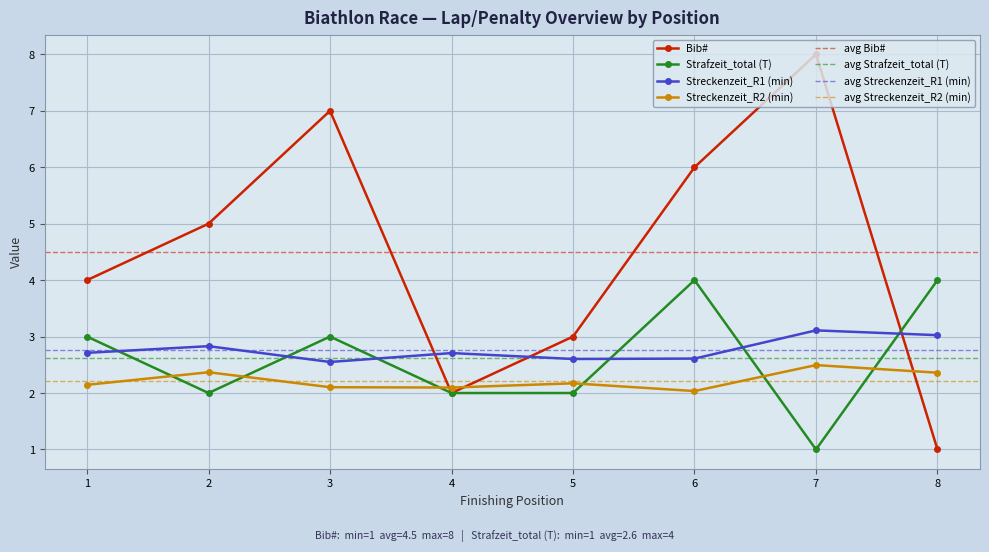

Which series has the largest total across all categories?

Bib#